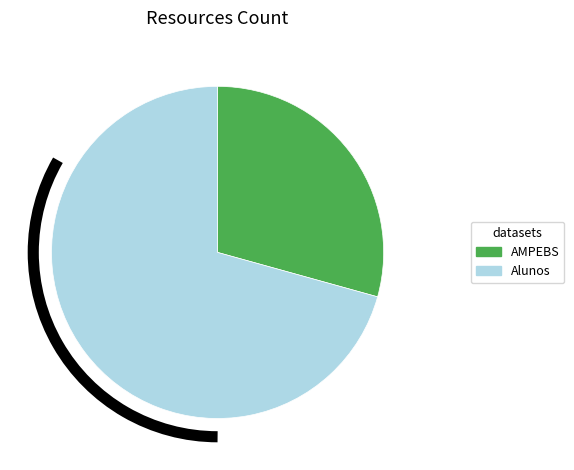

Which has a higher value, AMPEBS or Alunos?

Alunos